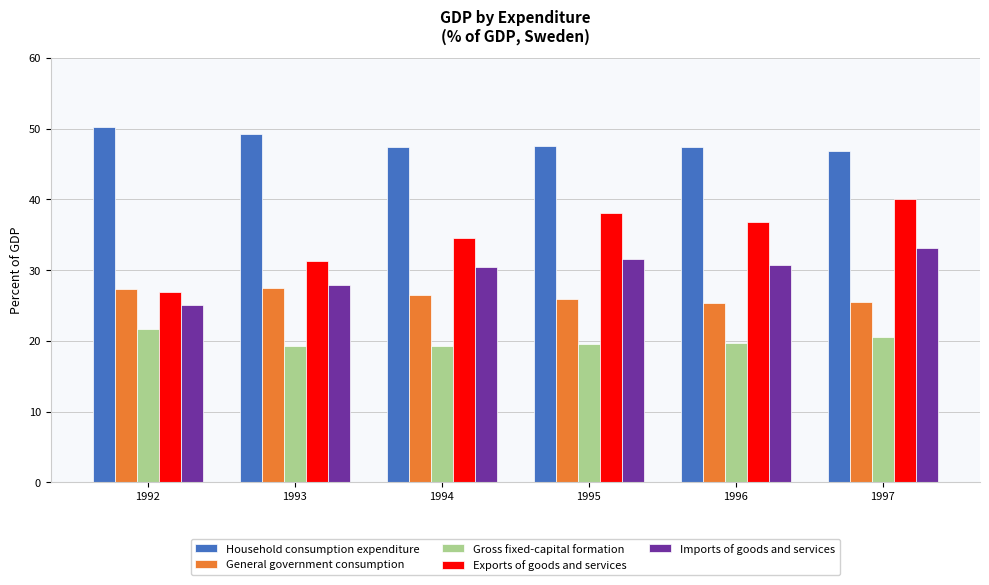

How many series are shown in this chart?

5